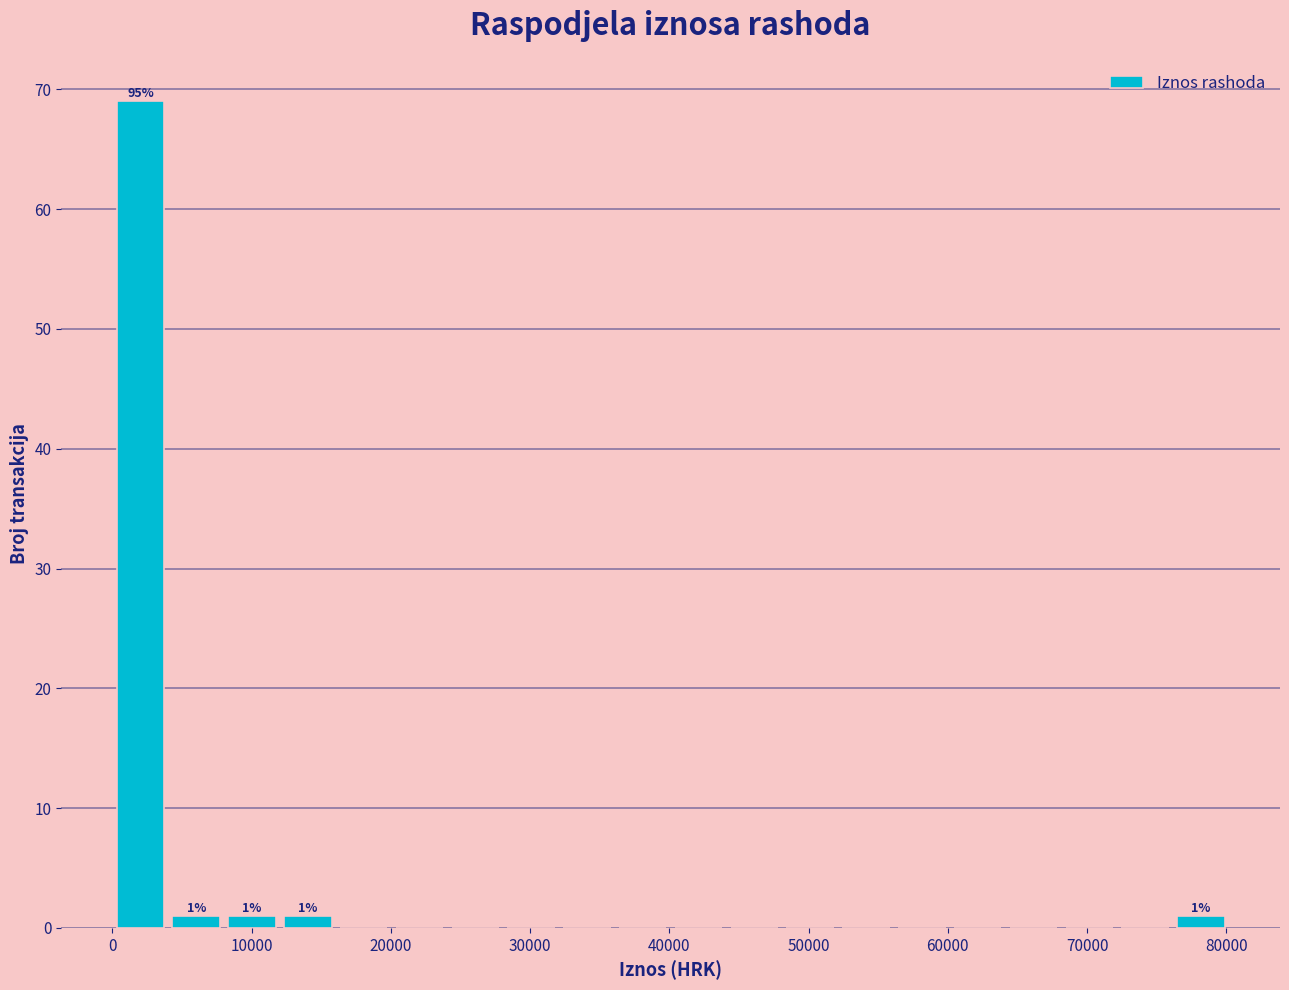

Which range on the x-axis has the tallest bar?

0 to 4000